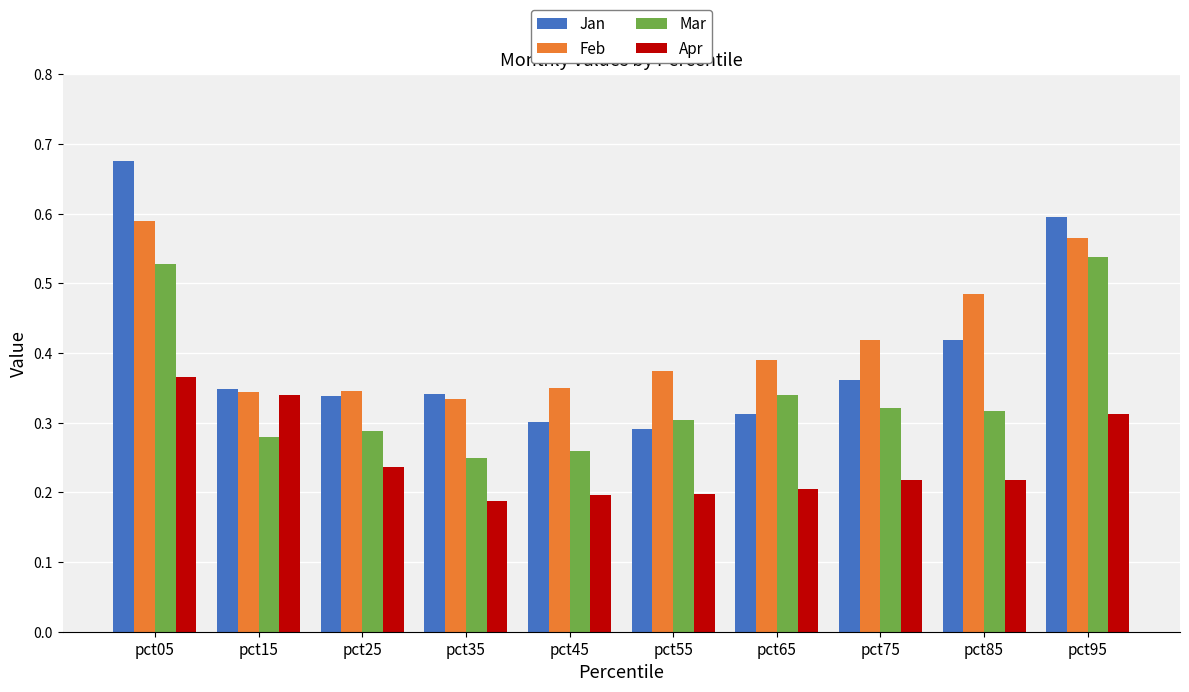

How many bars are there in each group?

4